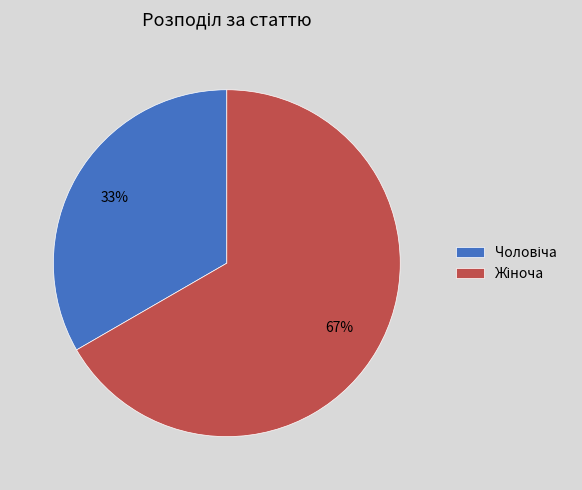

To the nearest percent, what is the average slice percentage?

50%